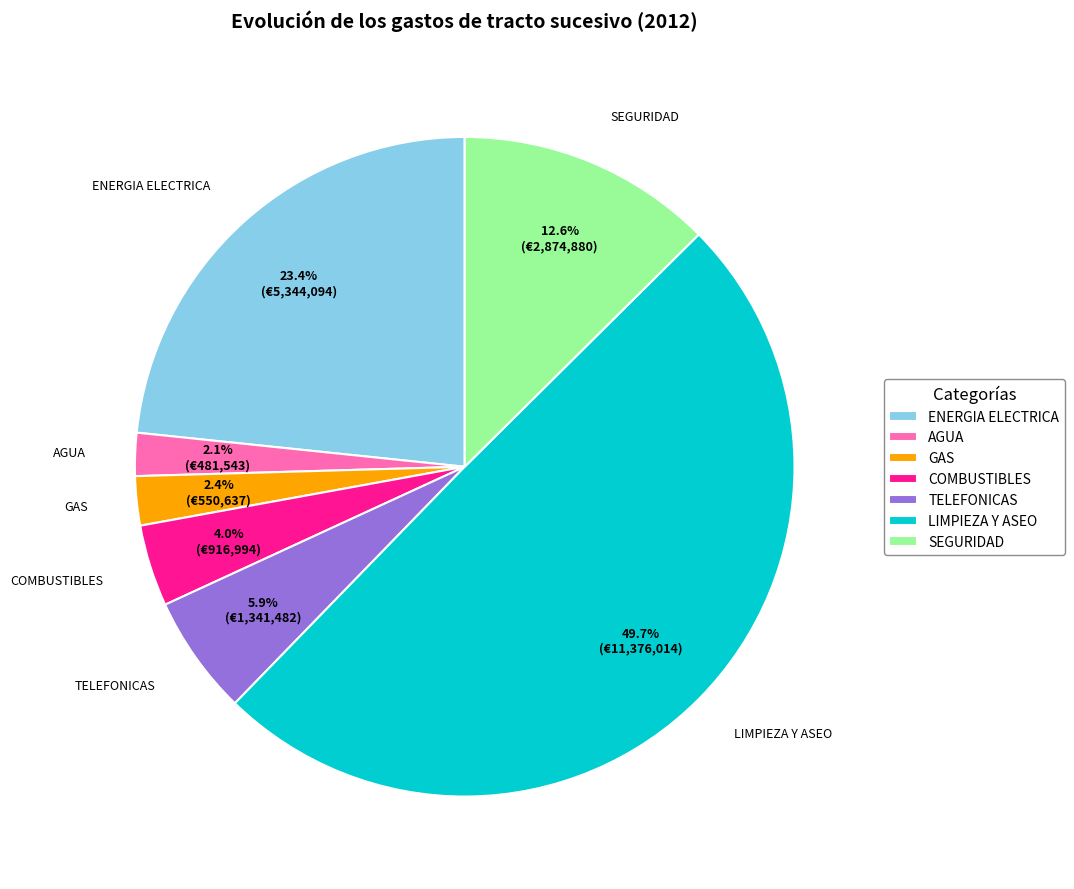

Is AGUA the majority of the pie?

No